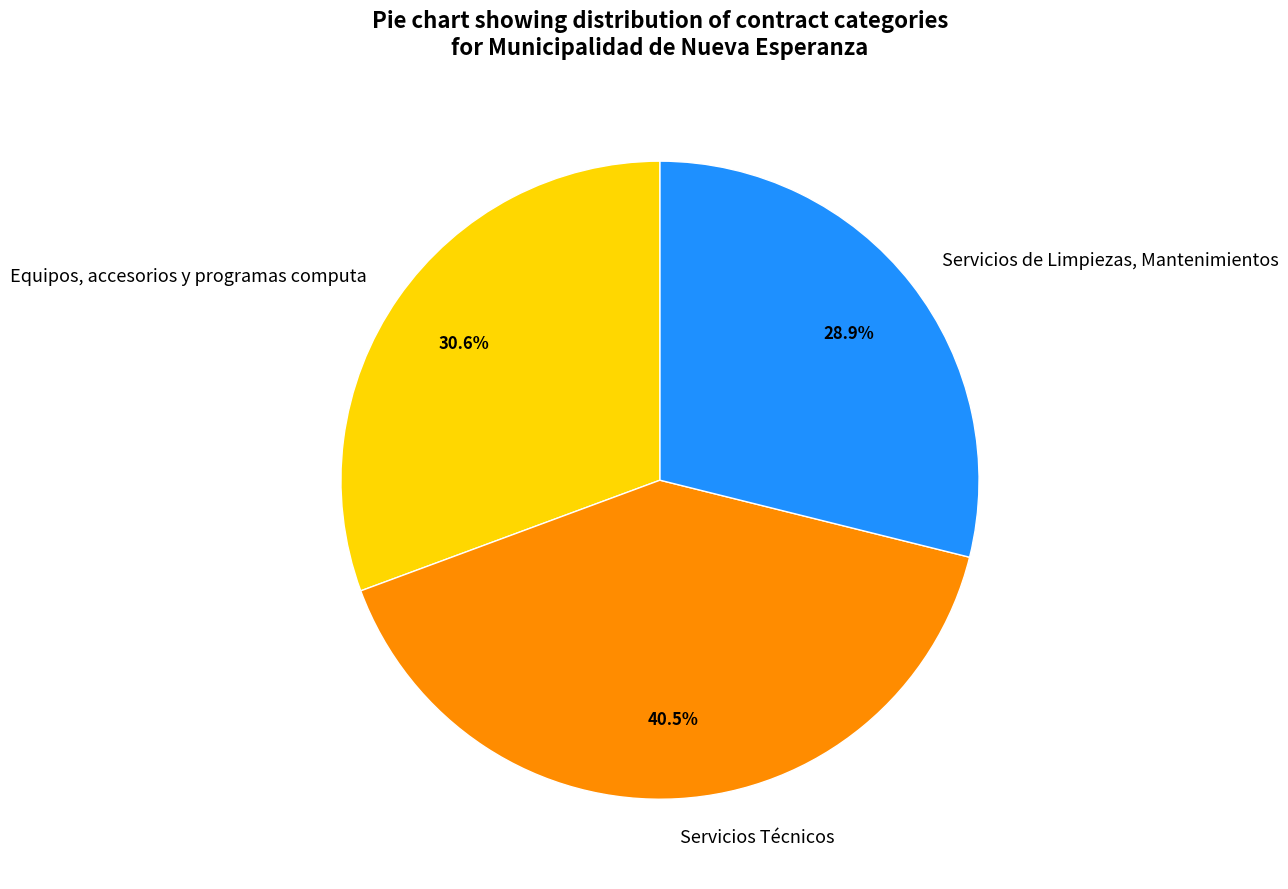

Approximately how many times larger is the value at Servicios de Limpiezas, Mantenimientos compared to Servicios Técnicos?

0.7